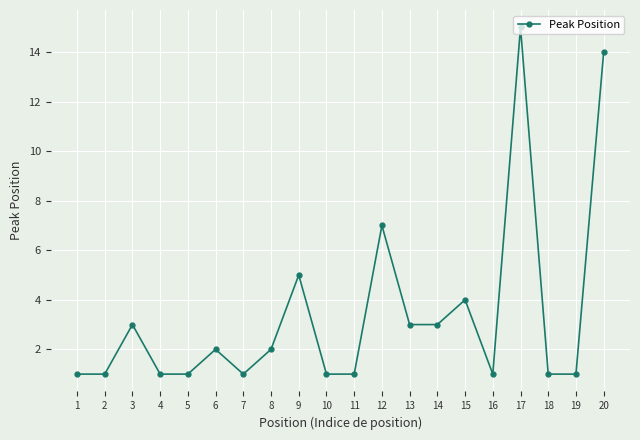

What is the ratio of the value at 15 to the value at 4?

4.0